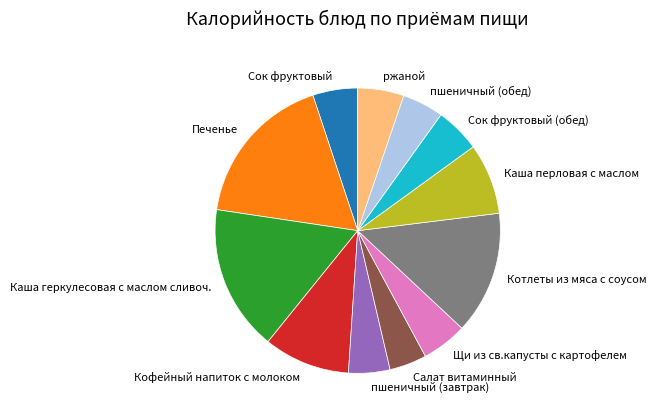

True or false: ржаной accounts for 5% of the total.

True